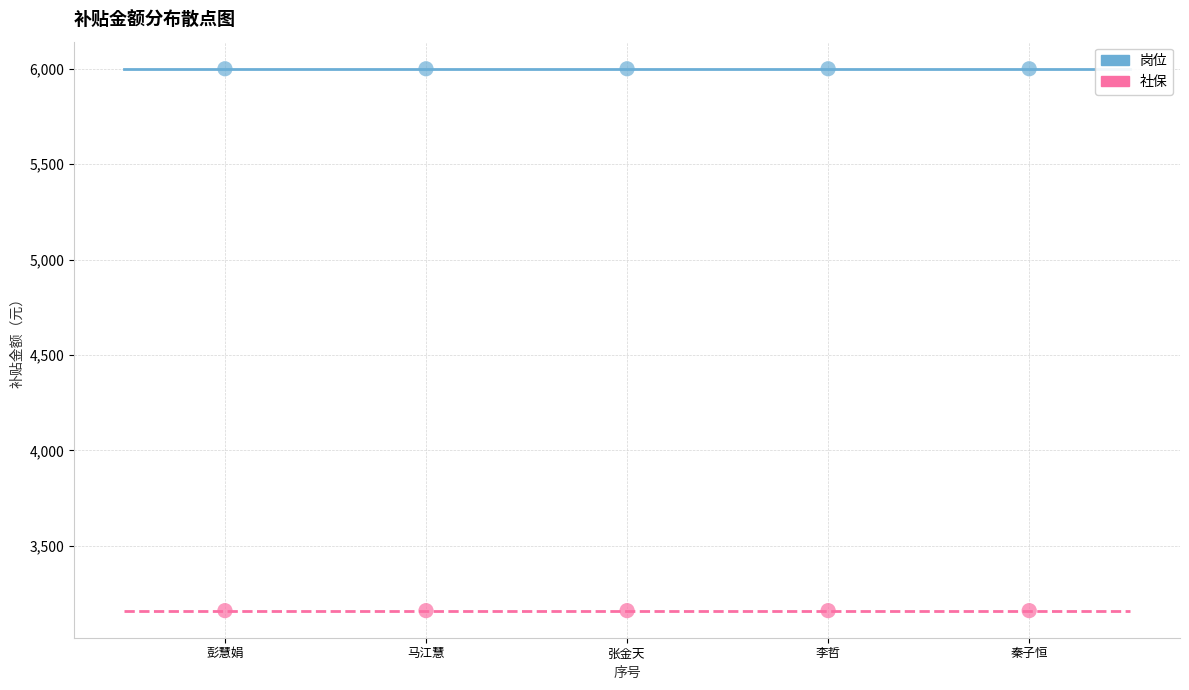

Across all data points, what is the average X value?

3.0